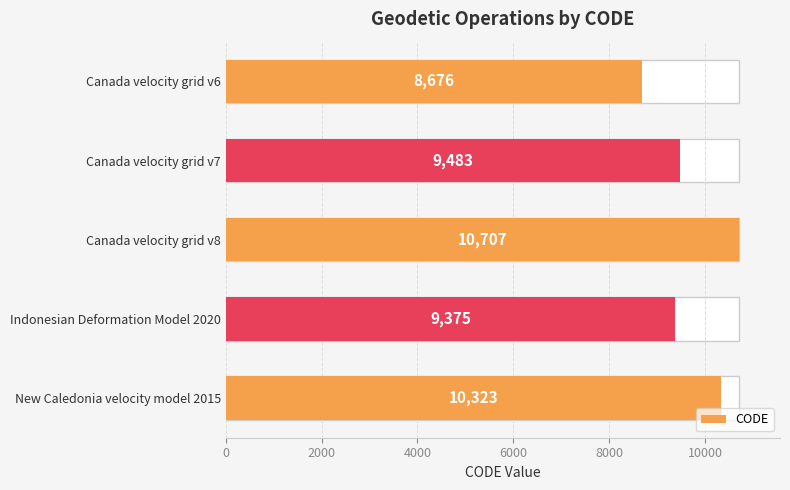

What is the value of the 2nd bar from the left?

9483